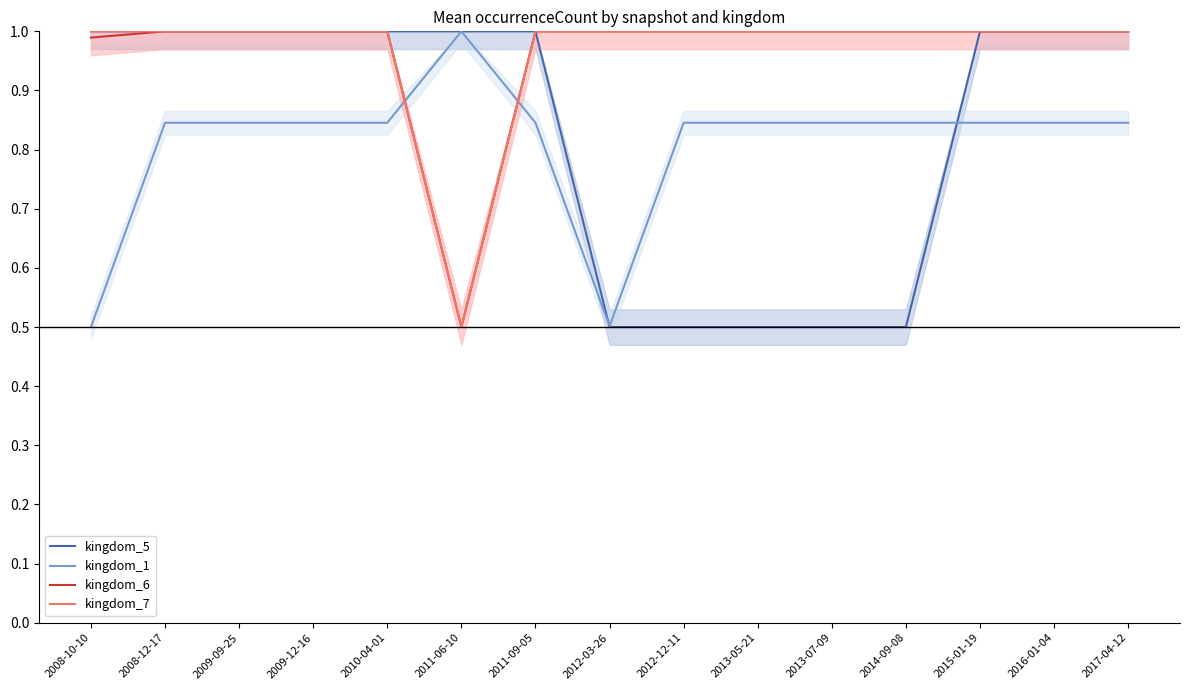

Rank the series at 2013-05-21 from highest to lowest value.

kingdom_6, kingdom_7, kingdom_1, kingdom_5